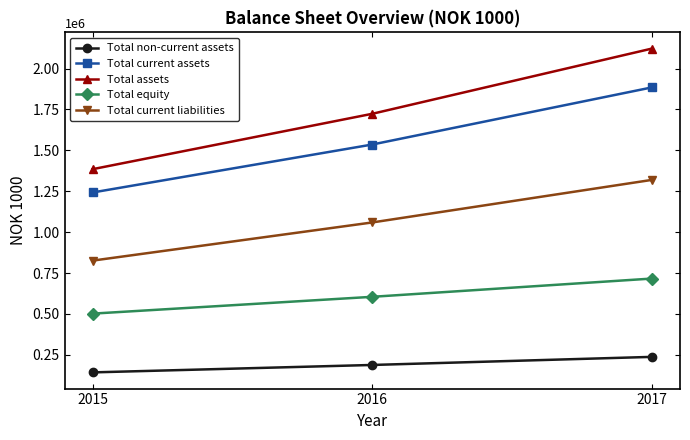

The Total non-current assets series shows 187930 at 2016. True or false?

True